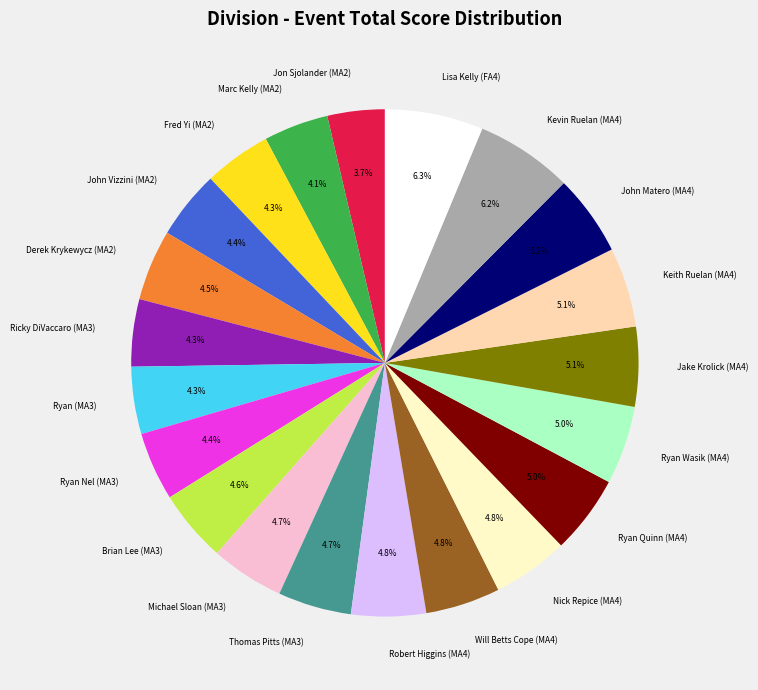

Approximately how many times larger is the value at Marc Kelly (MA2) compared to Brian Lee (MA3)?

0.9